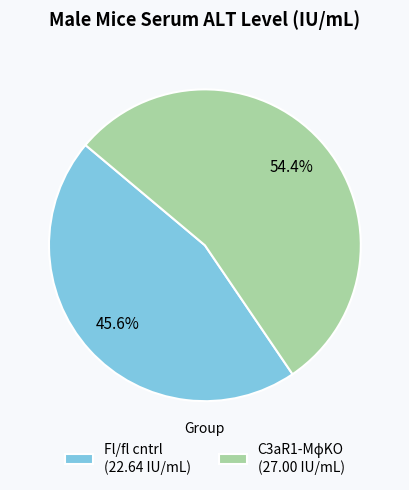

Is there any slice that represents more than half of the pie?

Yes